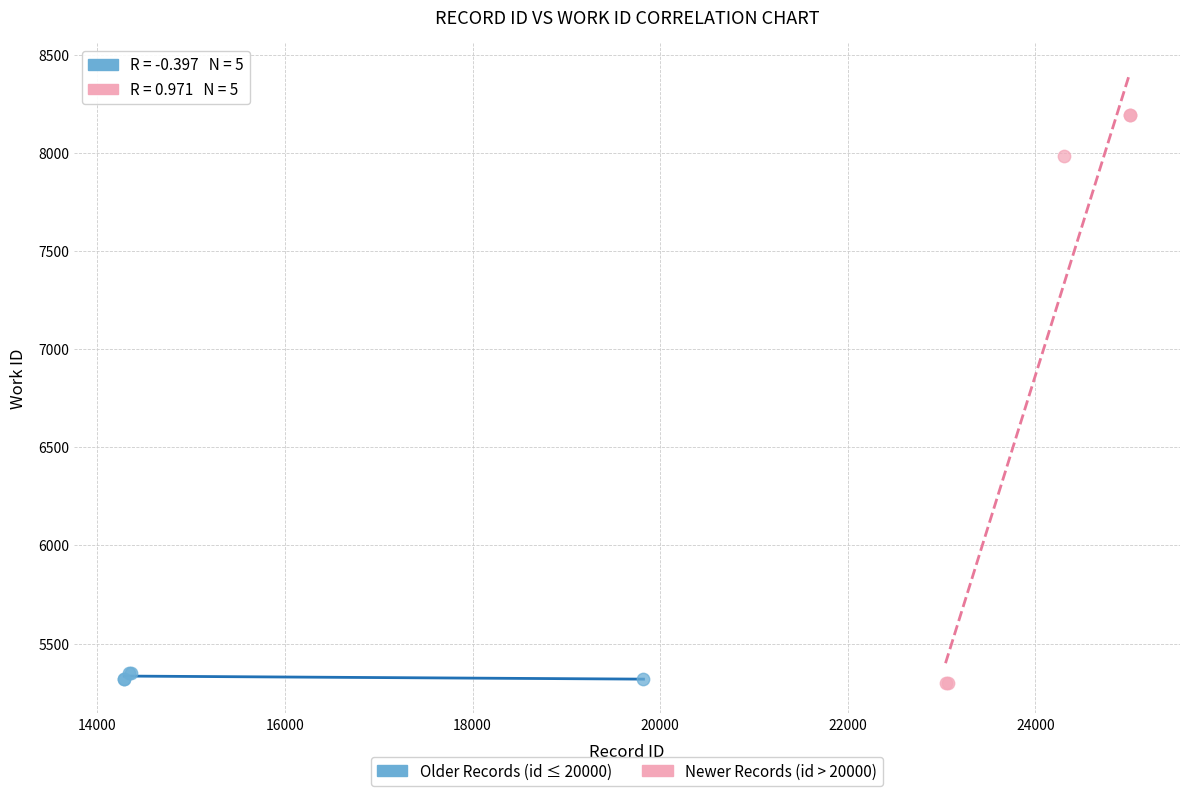

What are all the series names shown in the legend?

Older Records (id ≤ 20000), Newer Records (id > 20000)